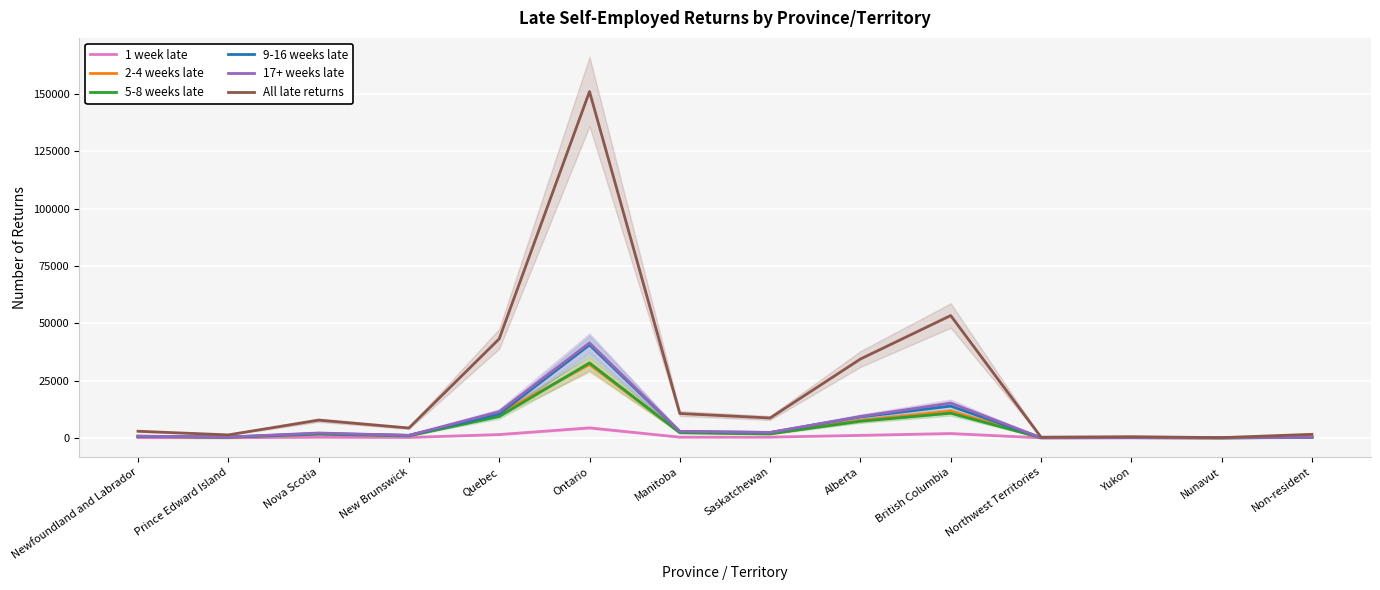

True or false: All late returns has a value of 520 at Yukon.

True